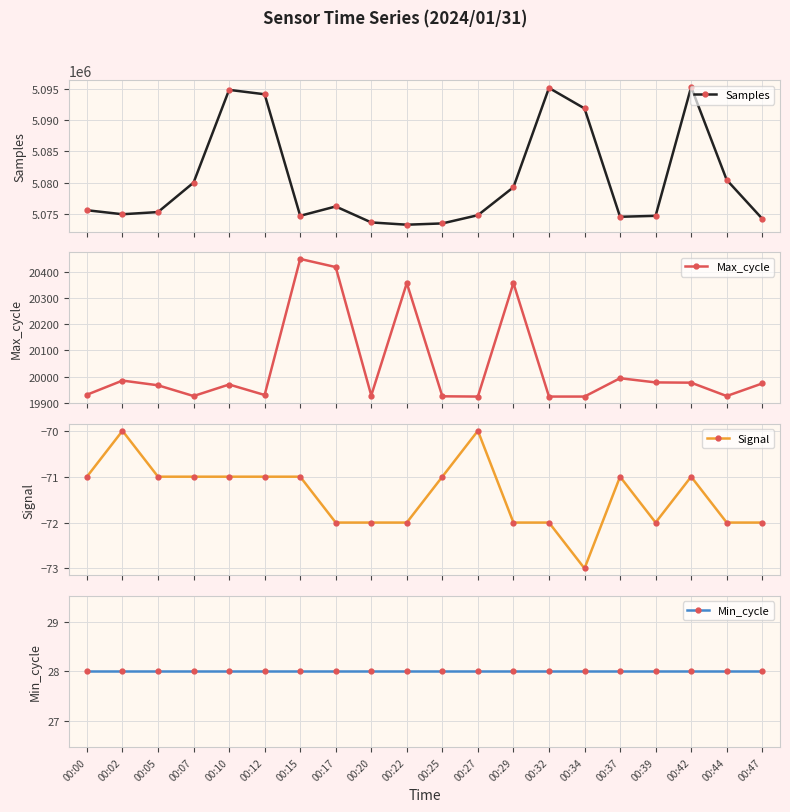

Where is the first local minimum for Signal?

00:34